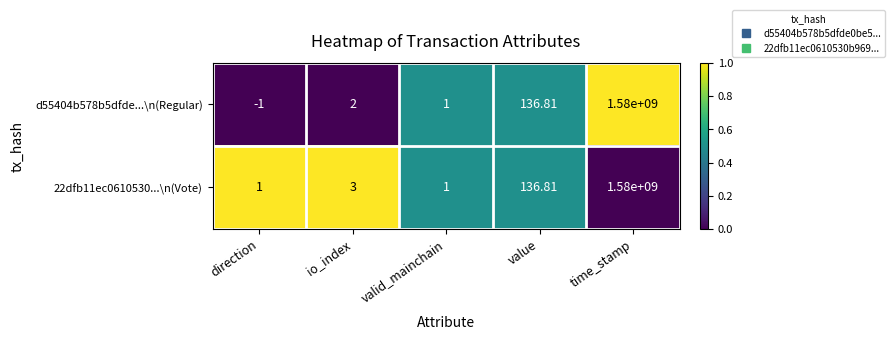

Which series has the widest spread of values?

d55404b578b5dfde...\n(Regular)